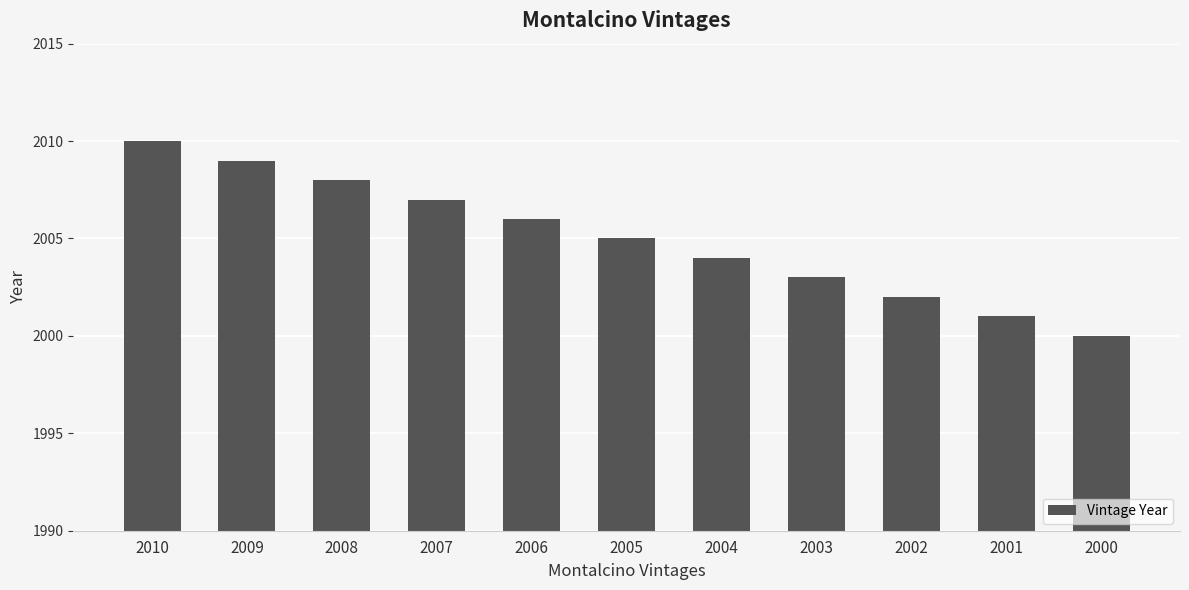

What is the average value?

2005